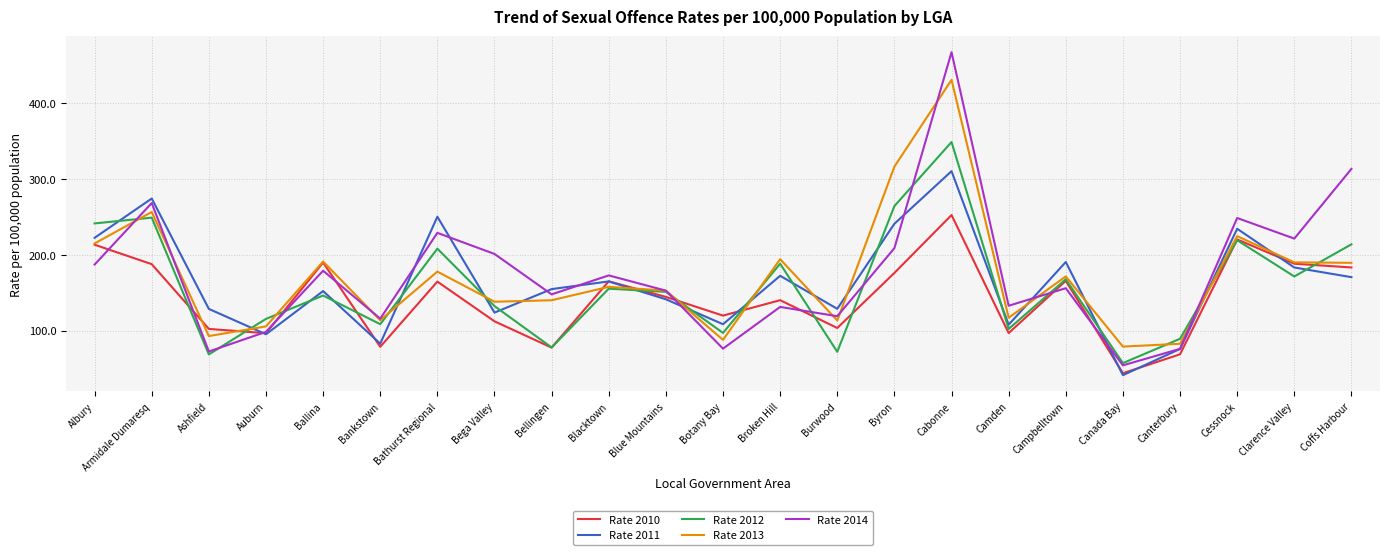

Between Botany Bay and Canterbury, which series saw the biggest shift?

Rate 2010